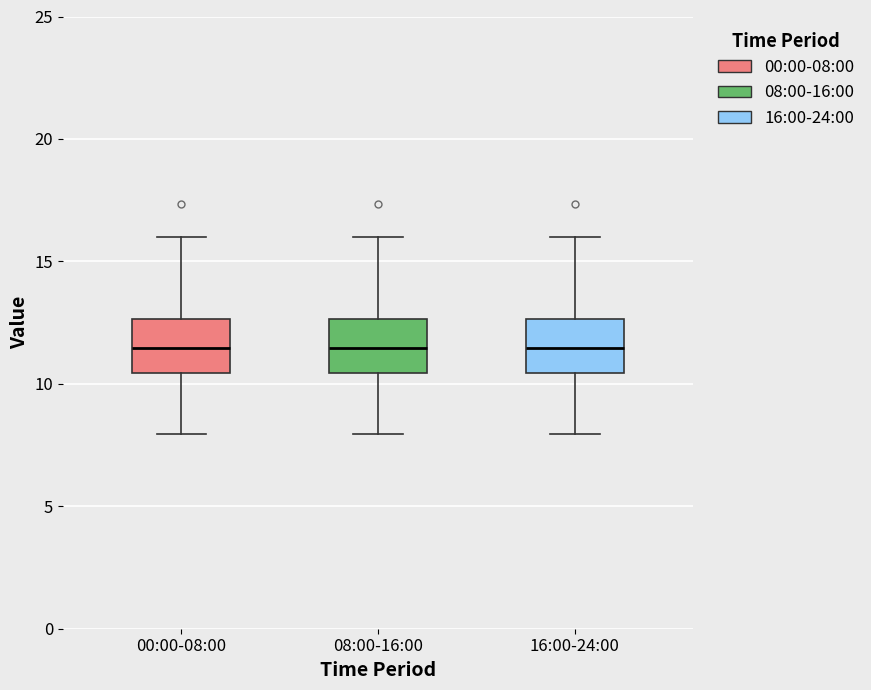

Reading left to right, transcribe this box plot: for each box, give where its median line is, the range the box spans, and where its two whiskers end, as read against the y-axis. The values are not printed on the chart, so give them approximately, as read against the axis.

00:00-08:00: median 11.5, box 10.5 to 12.5, whiskers 8.0 to 16.0
08:00-16:00: median 11.5, box 10.5 to 12.5, whiskers 8.0 to 16.0
16:00-24:00: median 11.5, box 10.5 to 12.5, whiskers 8.0 to 16.0